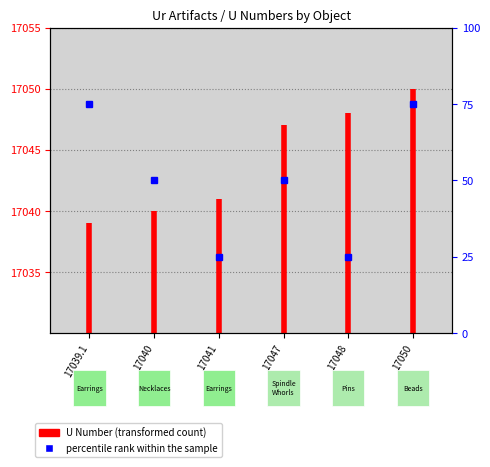

Which label corresponds to the smallest value in the chart?

17039.1